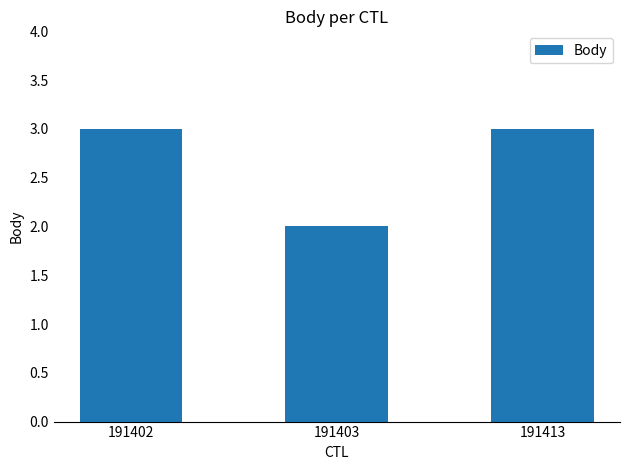

Reading right to left, extract all data points from this chart.

191413=3	191403=2	191402=3